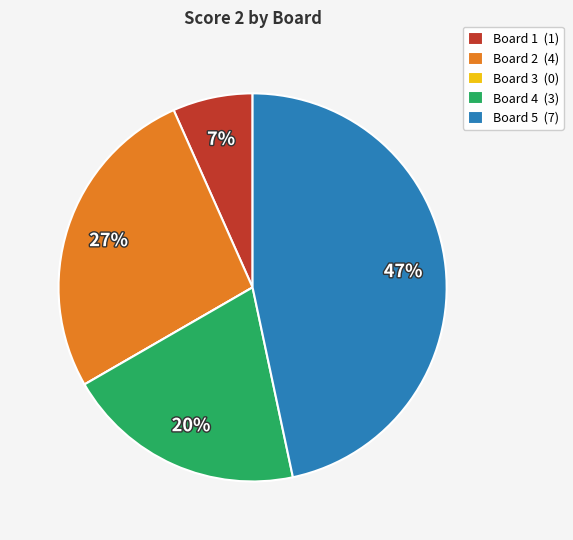

Is Board 4 the majority of the pie?

No